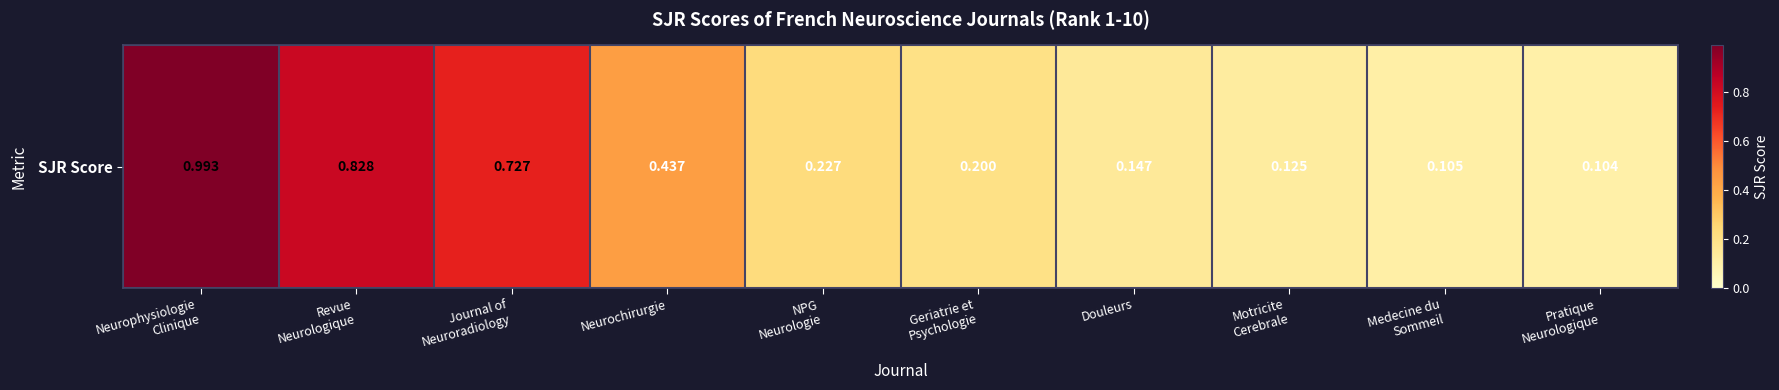

Which label corresponds to the largest value in the chart?

Neurophysiologie
Clinique